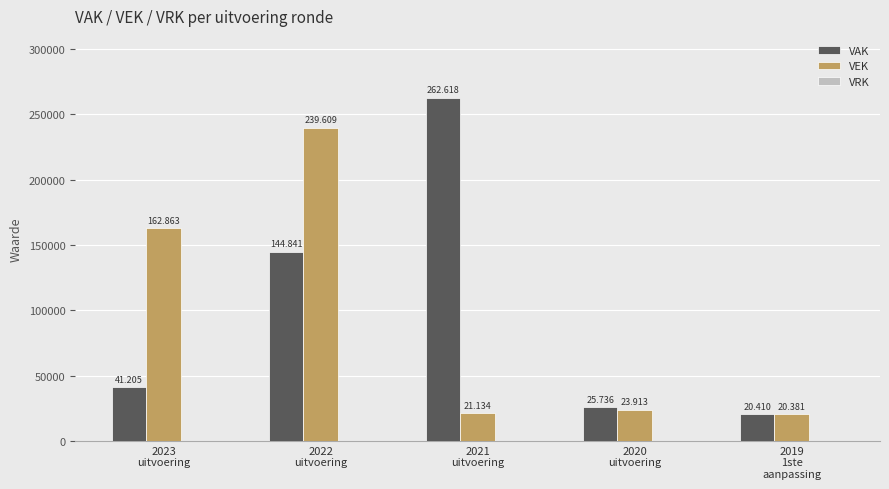

Does the chart contain any negative values?

No